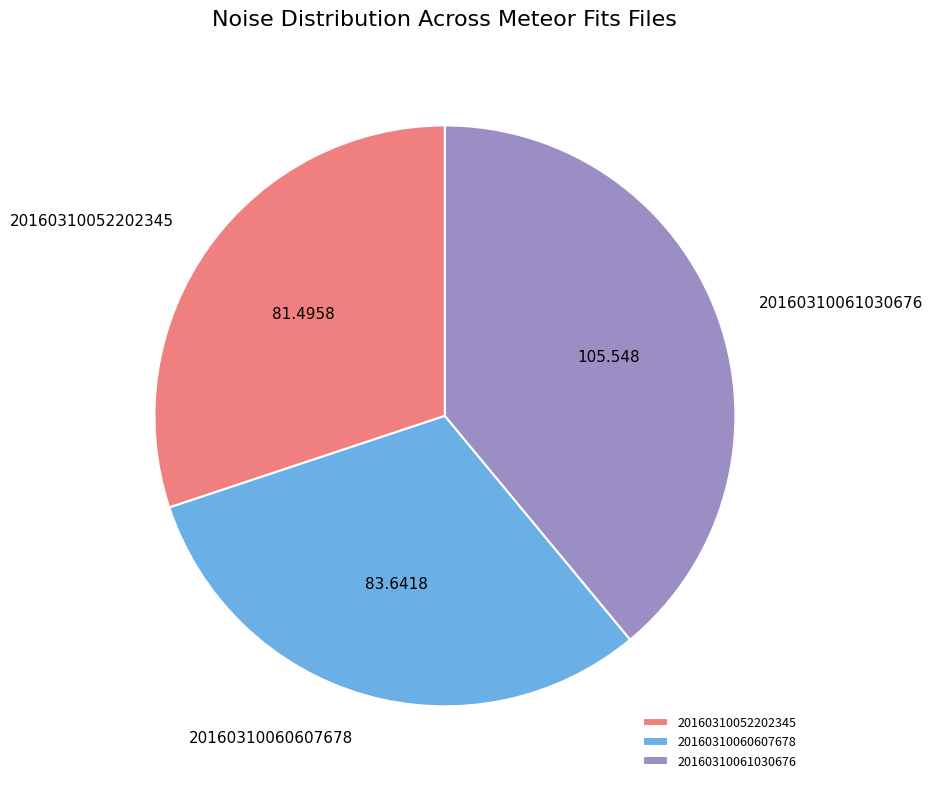

Which category has the biggest portion of the pie?

20160310061030676